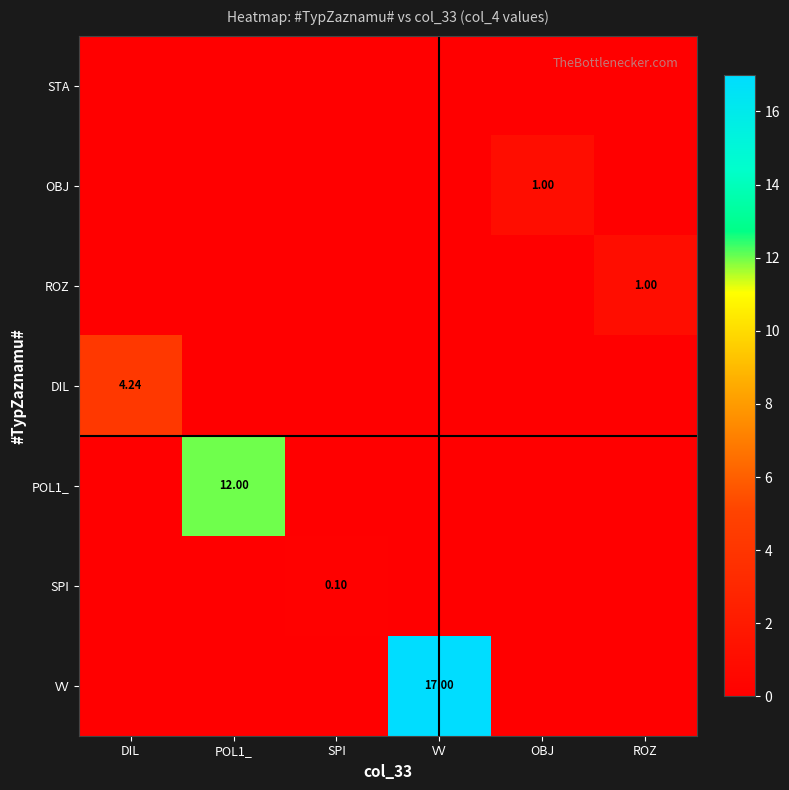

Between DIL and POL1_, which series saw the biggest shift?

POL1_